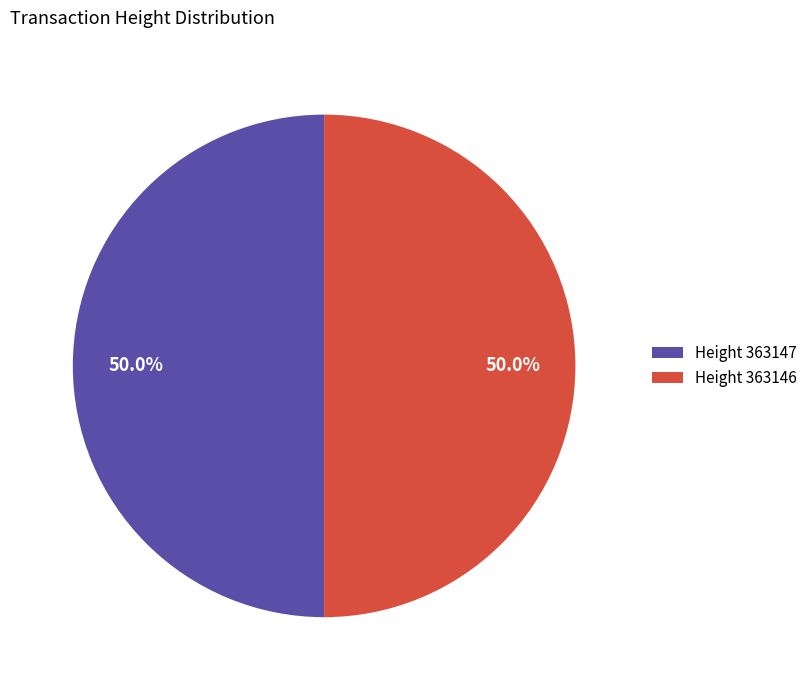

What is the total percentage of Height 363146 and Height 363147?

100.0%